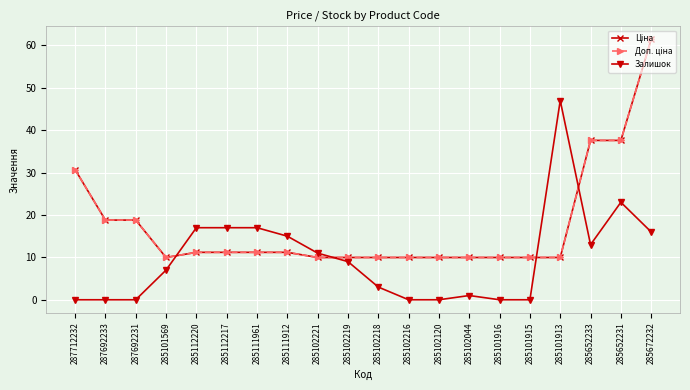

At which category does Залишок reach its first local peak?

285102044